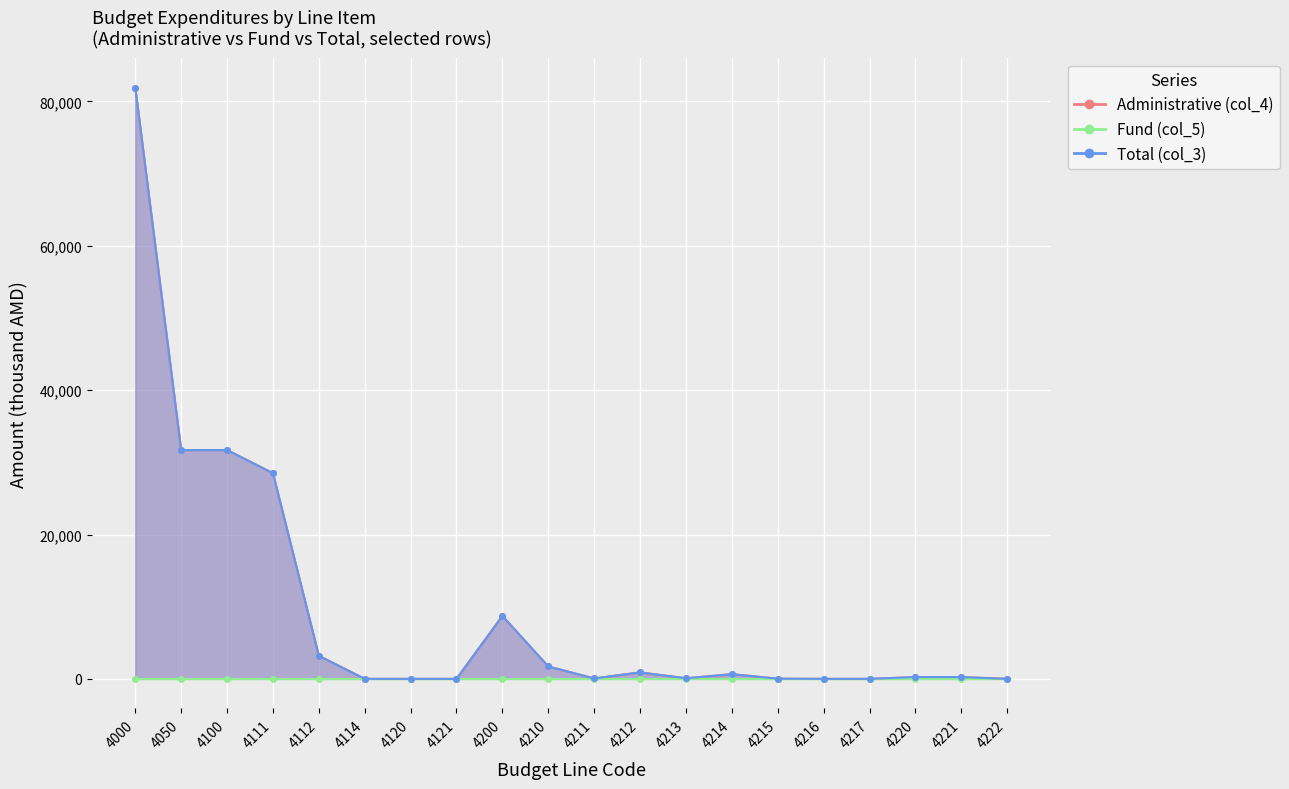

At which label does Administrative (col_4) reach its minimum?

4114